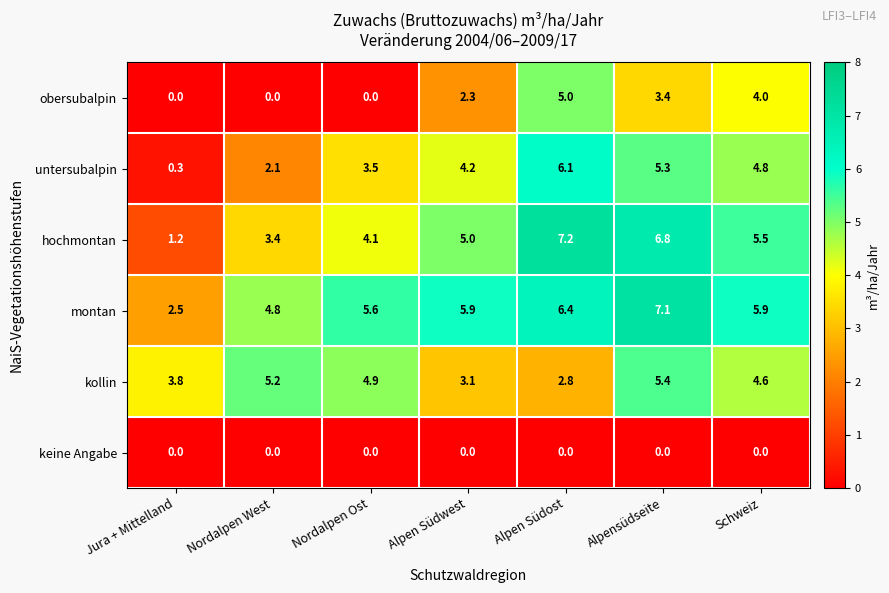

Count the number of data series in this chart.

6